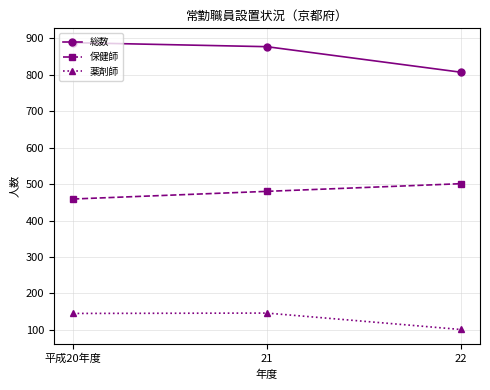

At 22, list the series in order from smallest to largest.

薬剤師, 保健師, 総数